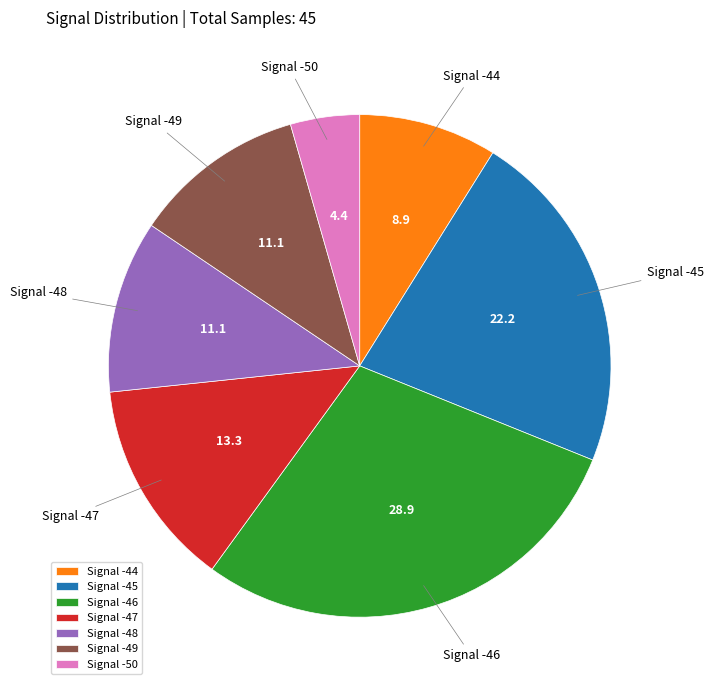

Approximately how many times larger is the value at Signal -47 compared to Signal -46?

0.5